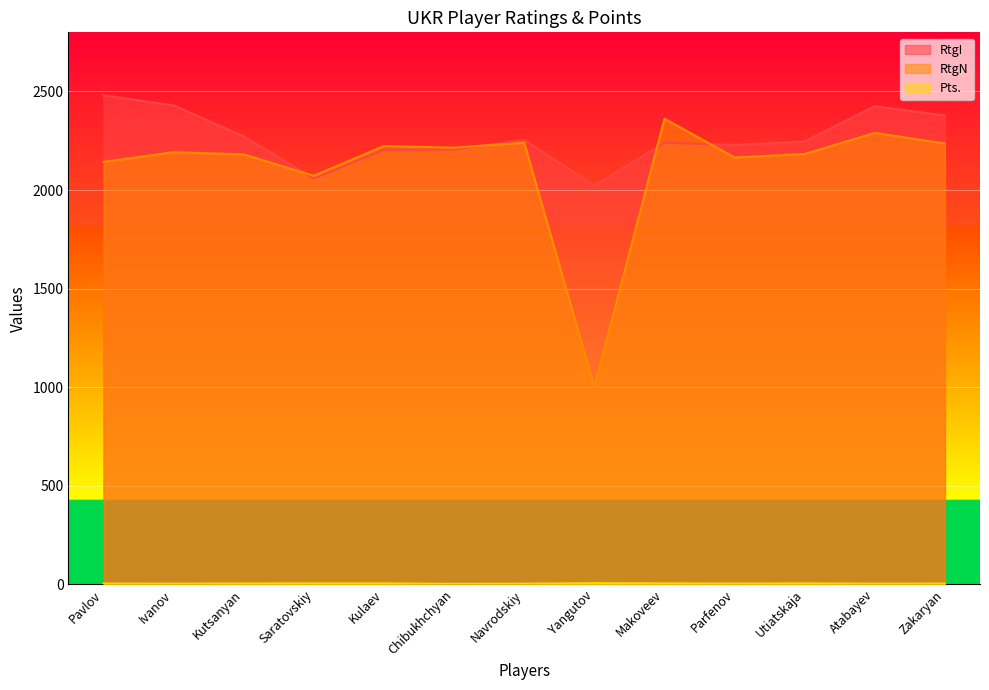

Which category has the lowest value in the RtgN series?

Yangutov